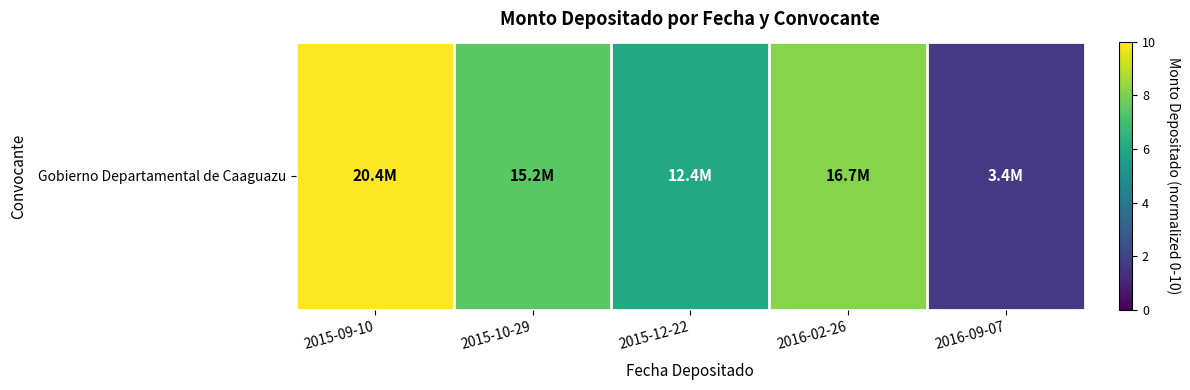

How many data points are above 7?

3